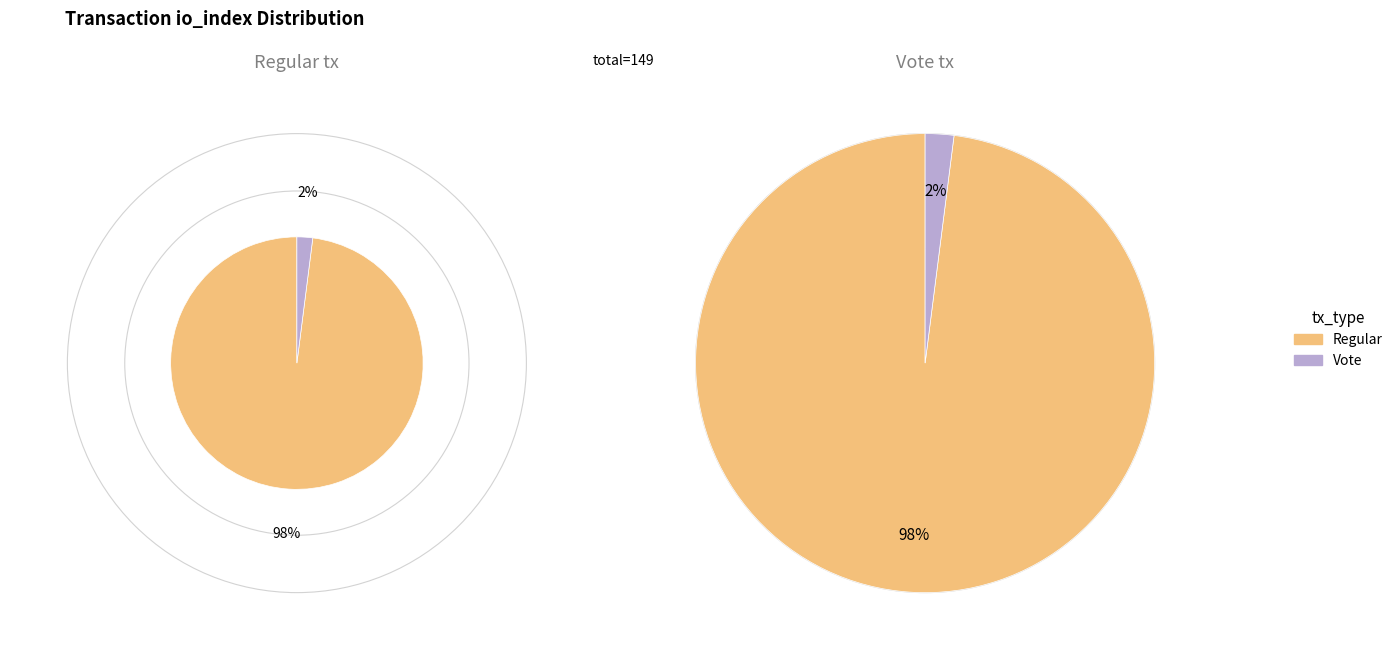

To the nearest percent, what percentage of the pie is Regular?

98%